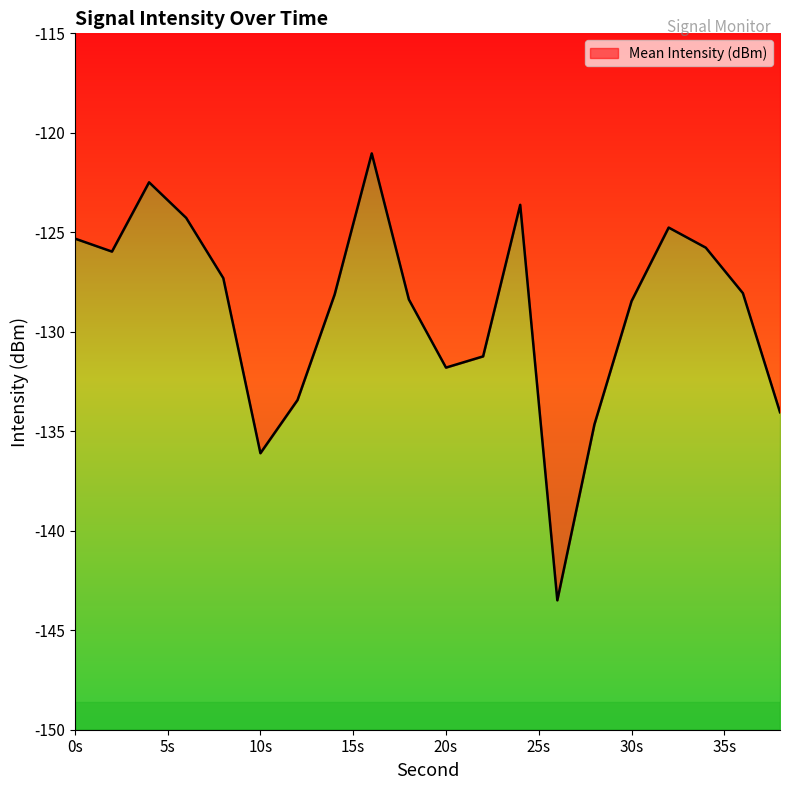

Between 30 and 16, which is larger?

16